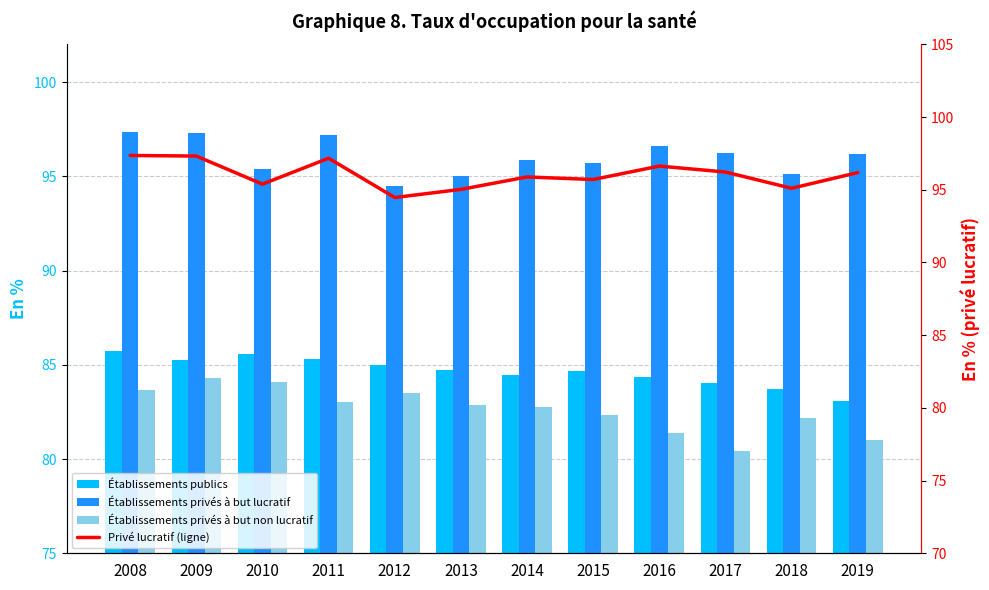

How many values in the Établissements publics series are below 84?

2